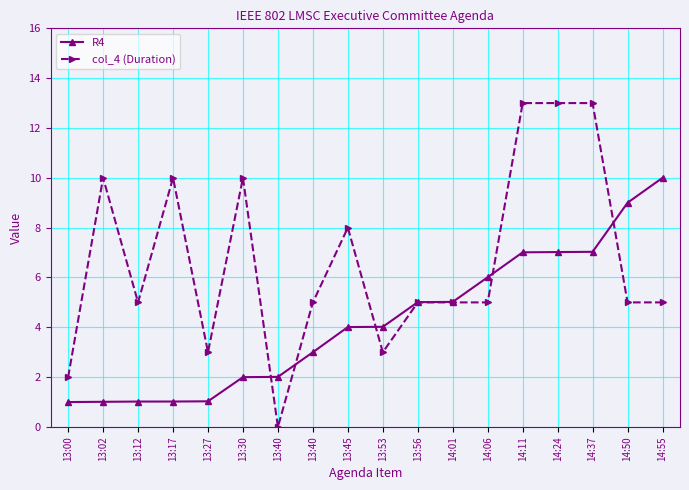

Which label corresponds to the smallest value in the chart?

13:40